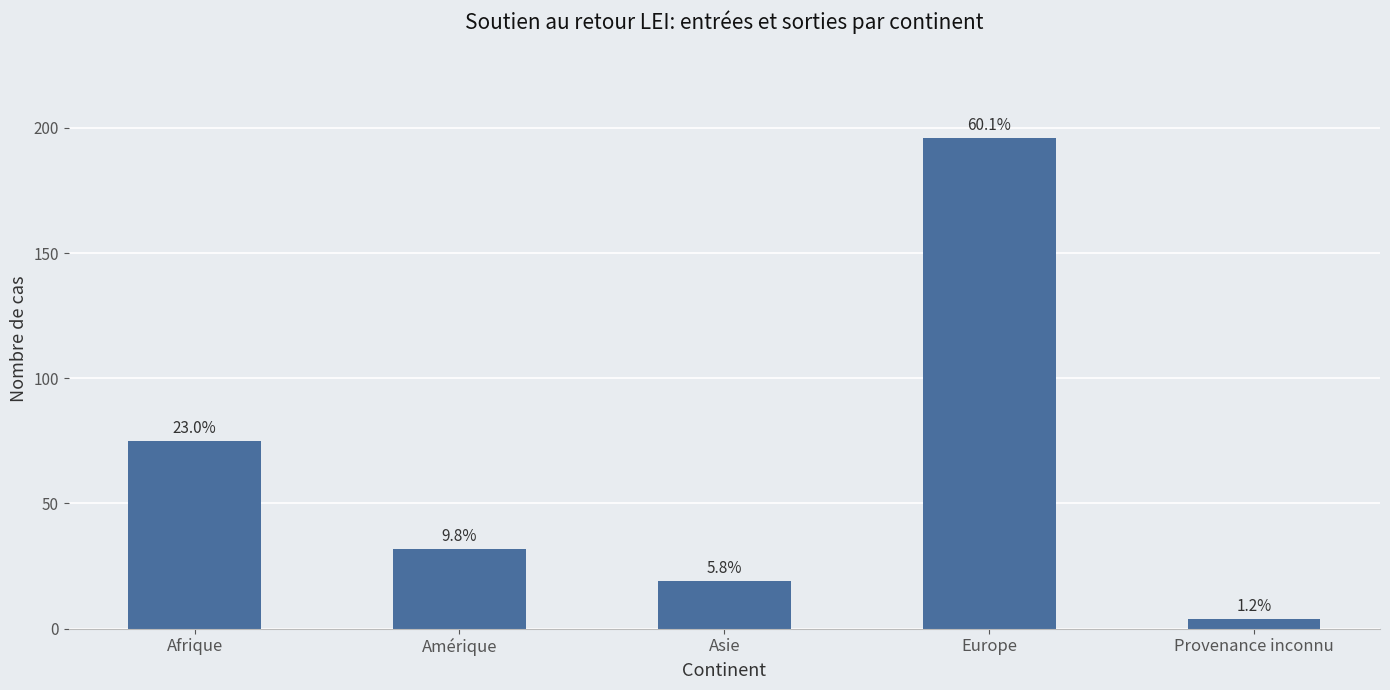

Which has a higher value, Asie or Europe?

Europe